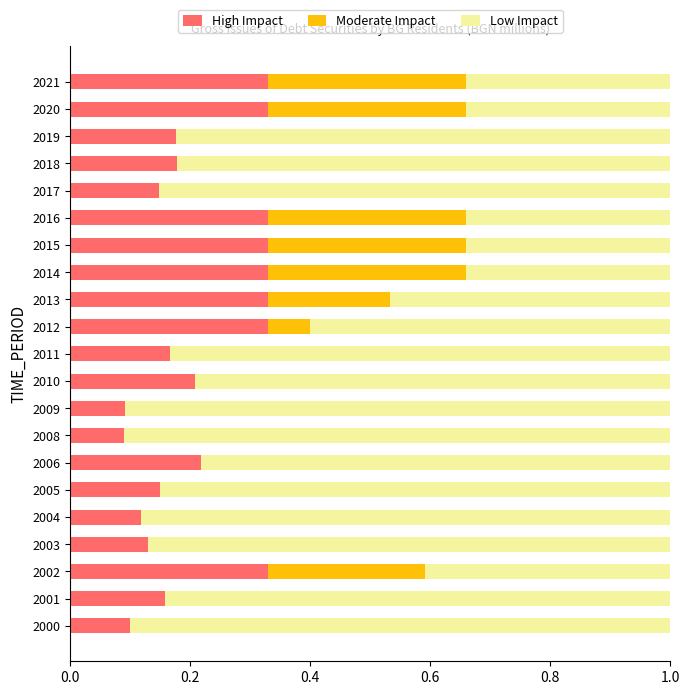

What is the approximate value of High Impact at 2010?

0.2